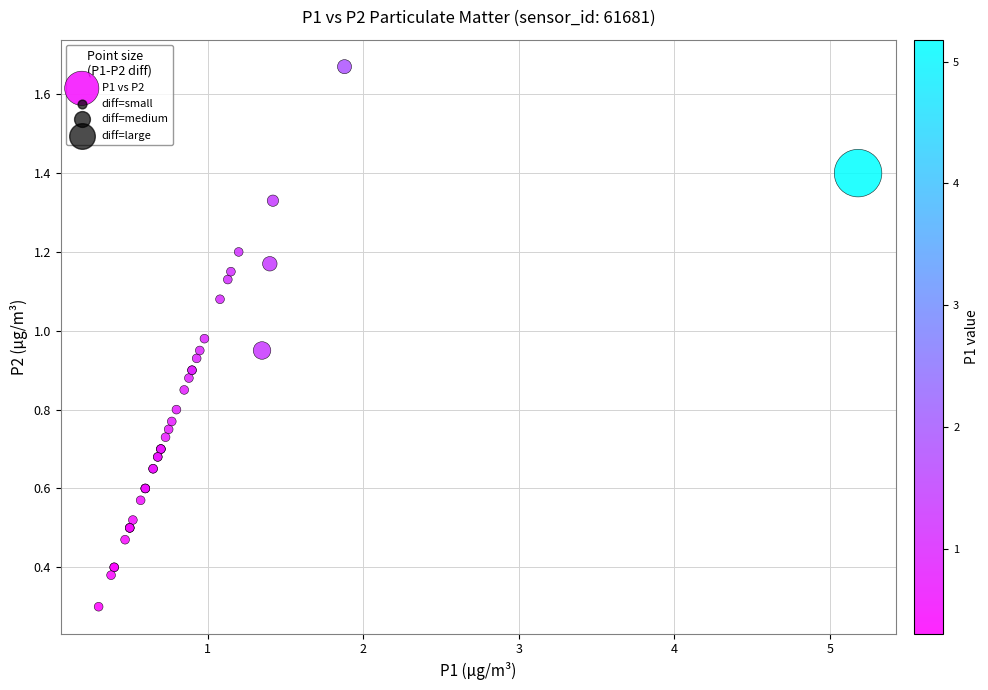

What Y value in the scatter plot is closest to 0?

0.3